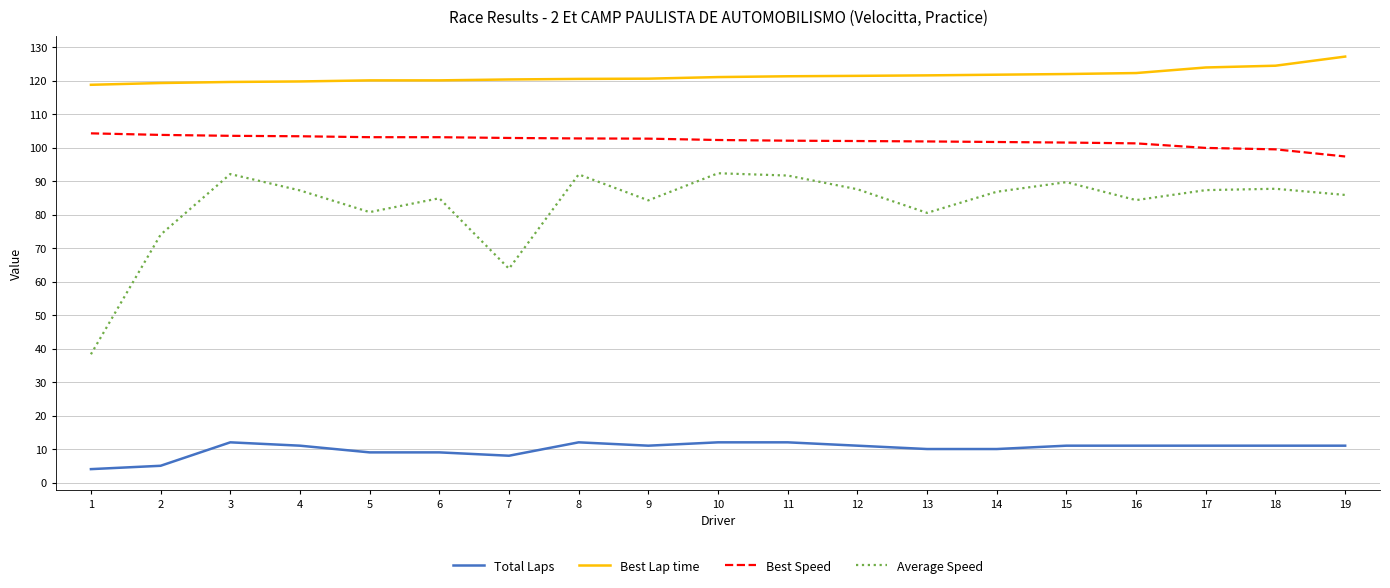

List the series in order of their peak value, lowest first.

Total Laps, Average Speed, Best Speed, Best Lap time